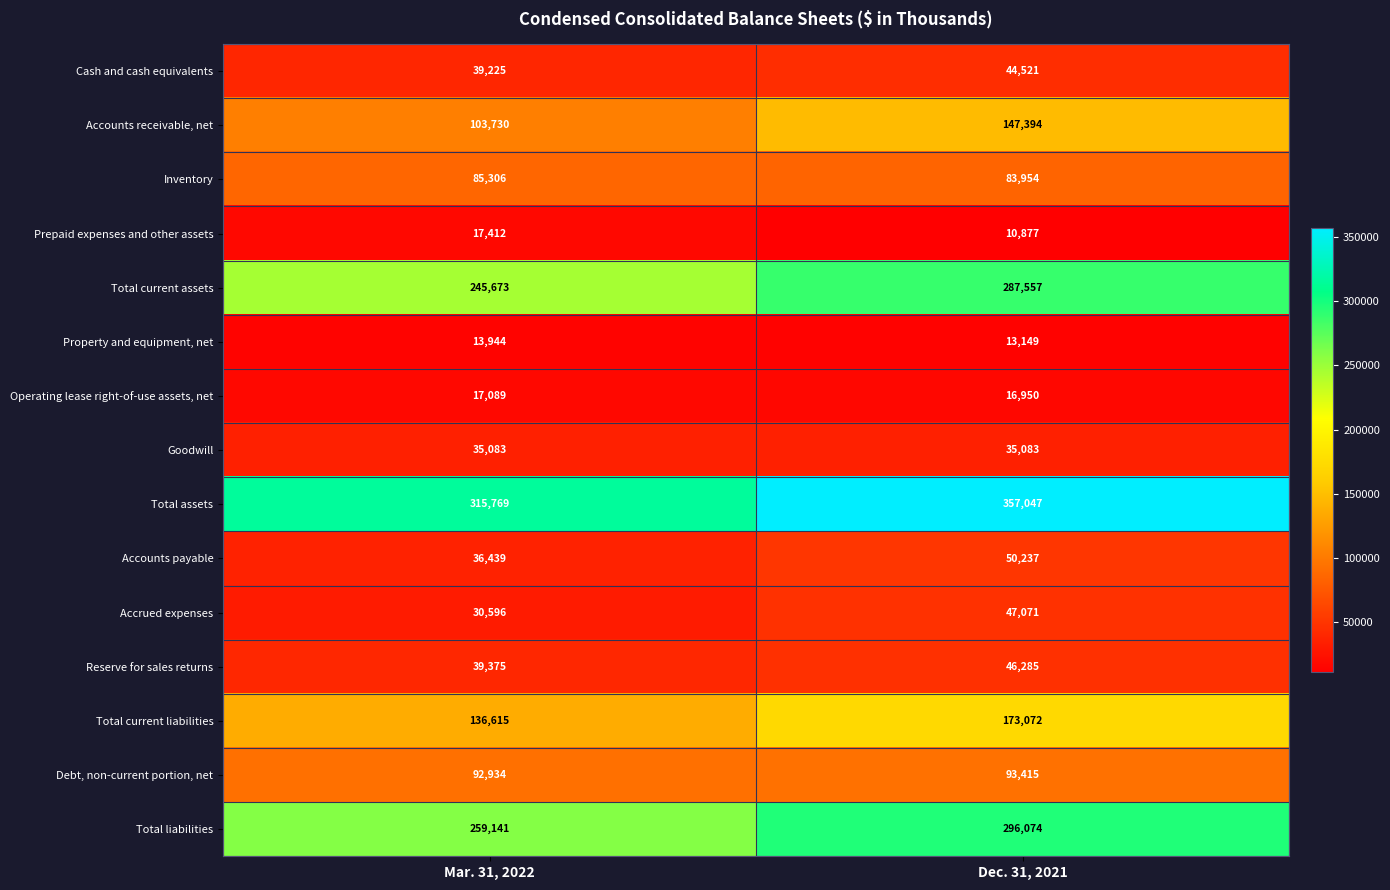

What is the difference between the highest and lowest values at Mar. 31, 2022?

301825